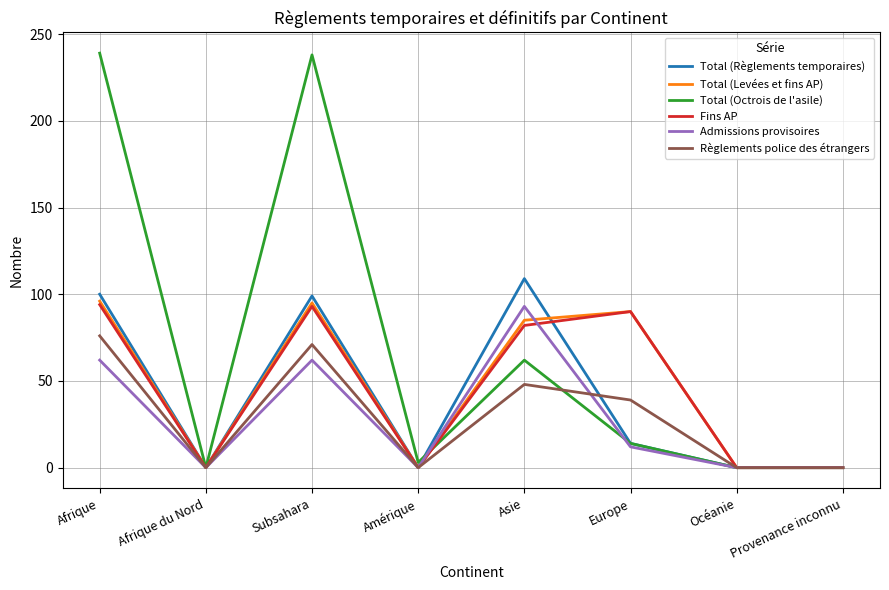

What is the total value across all series at Afrique?

667